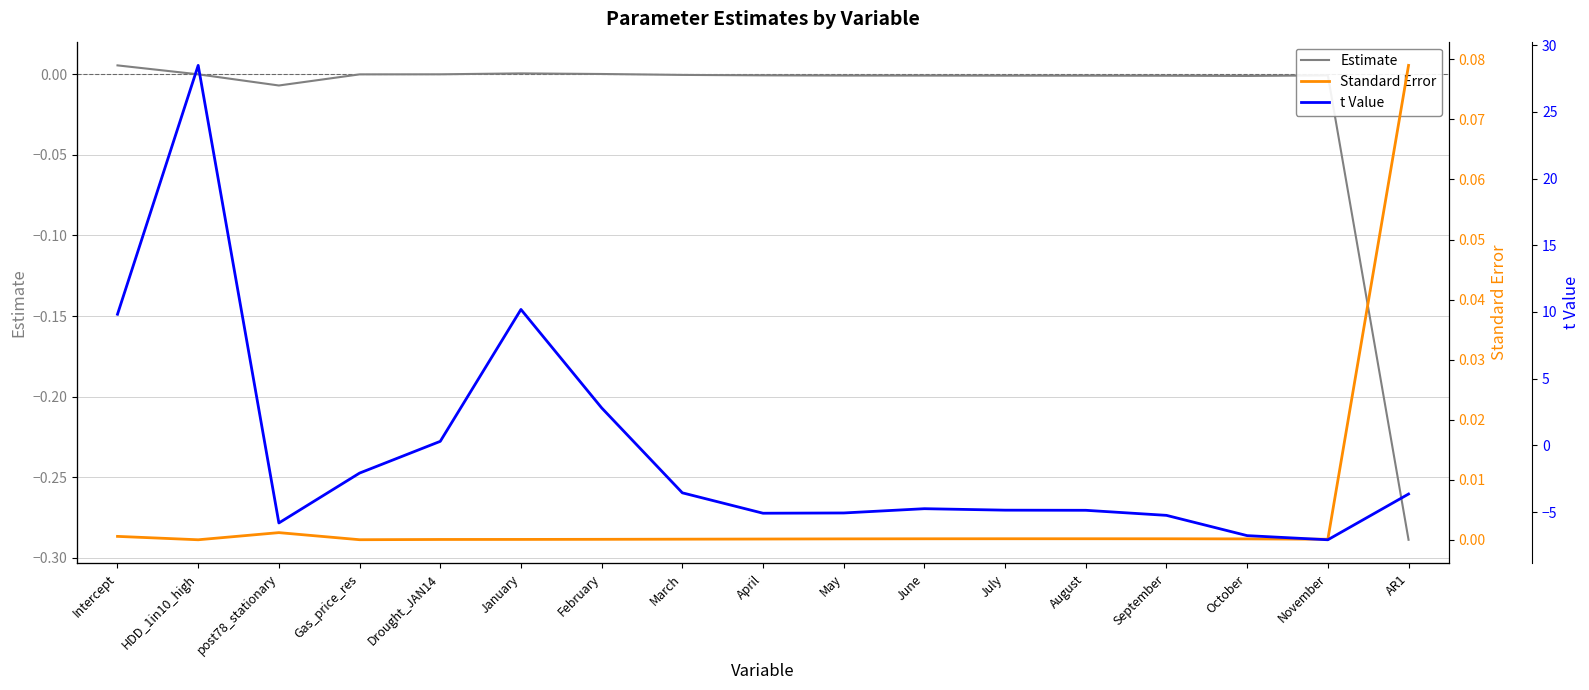

Is this an area chart (filled region under the line)?

No